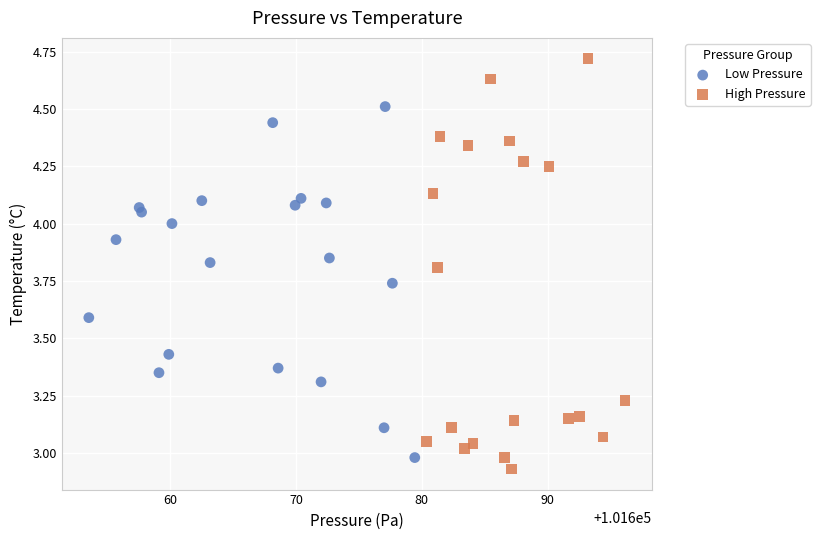

Which series contains the highest Y value?

High Pressure